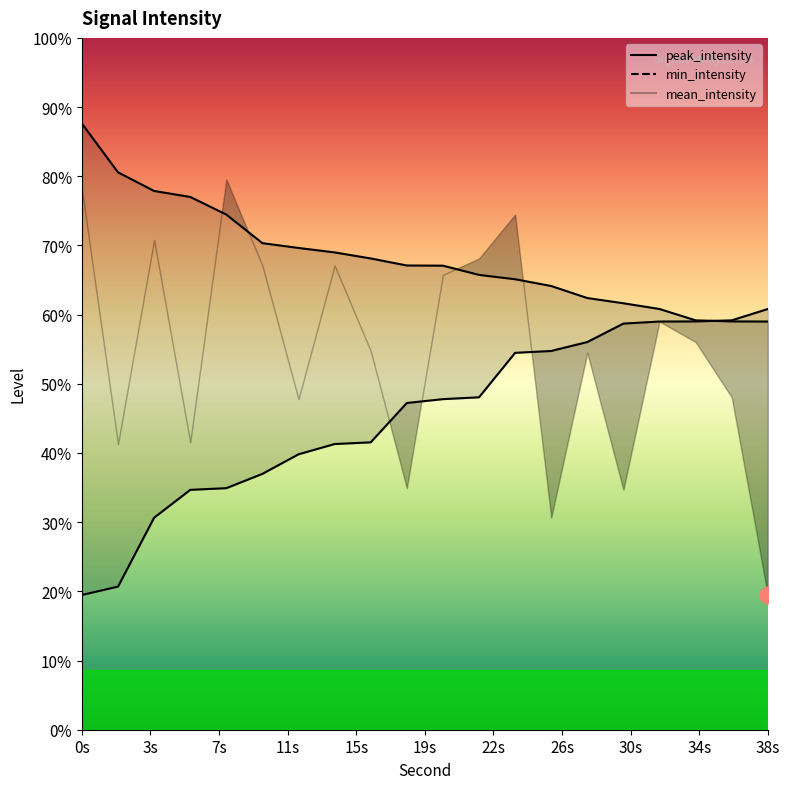

The value of peak_intensity at 12 is -188.1. True or false?

False